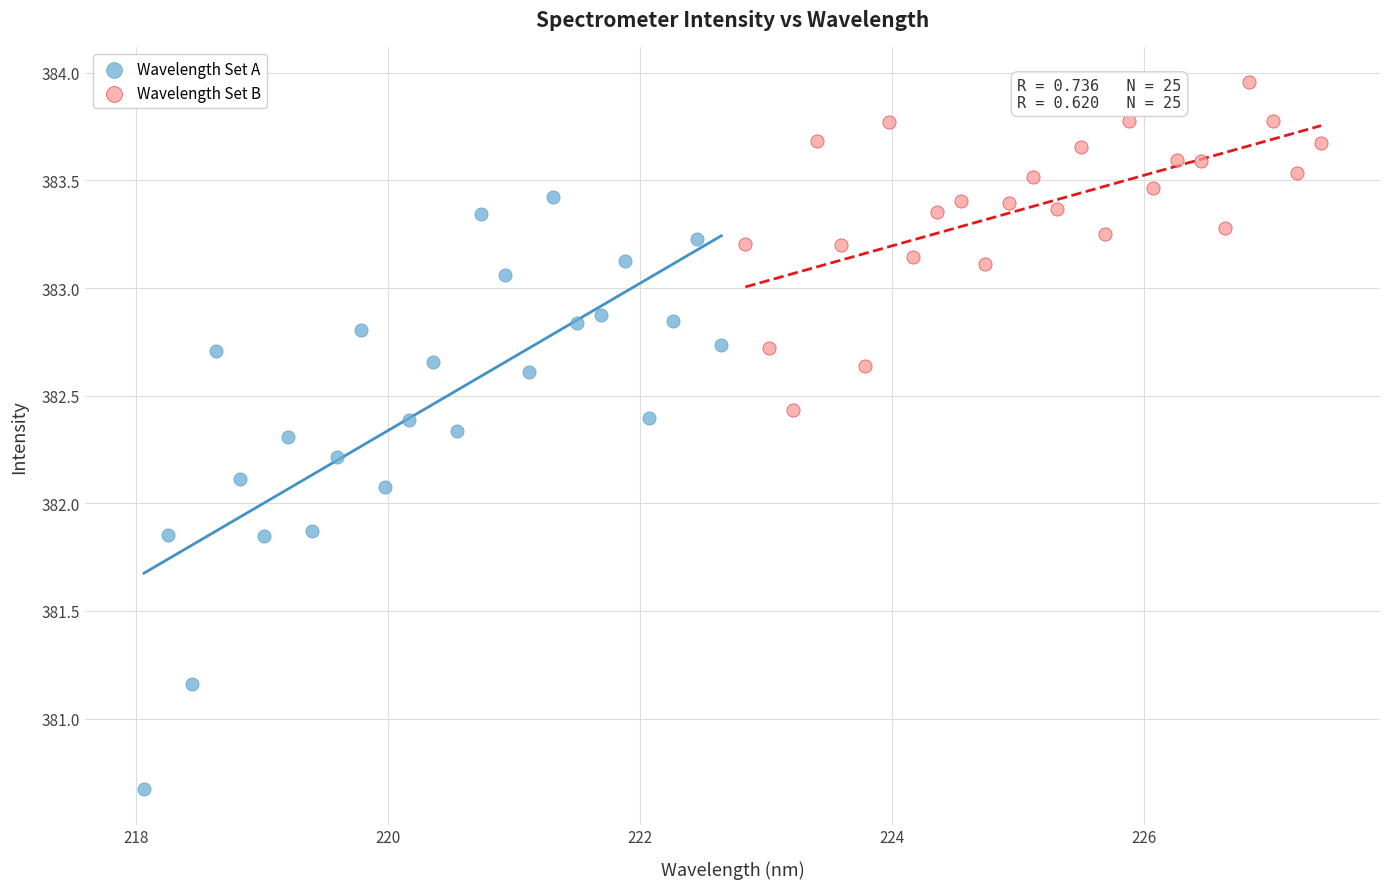

Which series has the widest spread of Y values?

Wavelength Set A